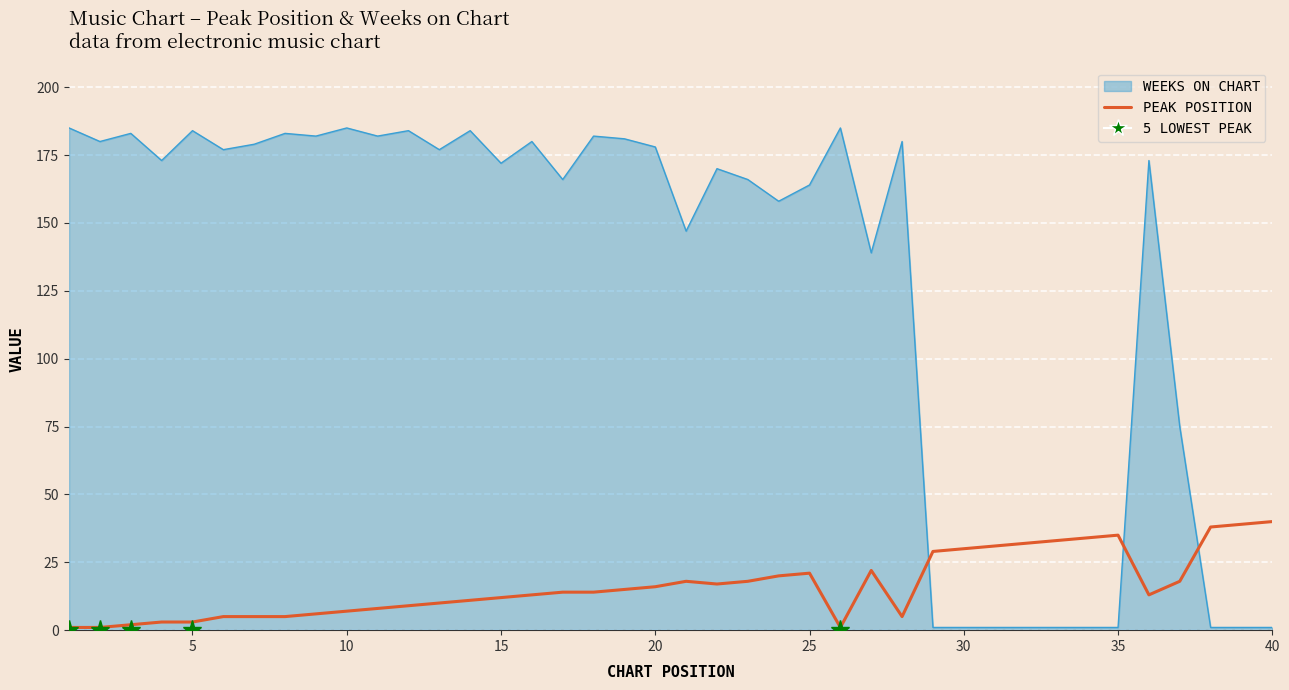

What is the greatest value displayed?

185